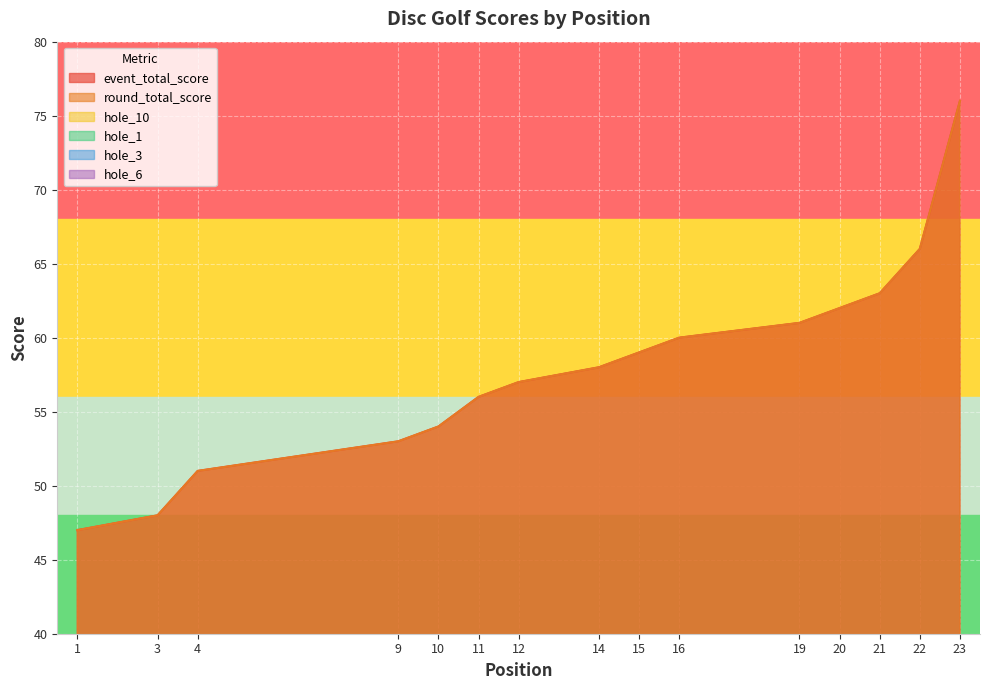

What is the difference between the maximum and second lowest values in the hole_3 series?

2